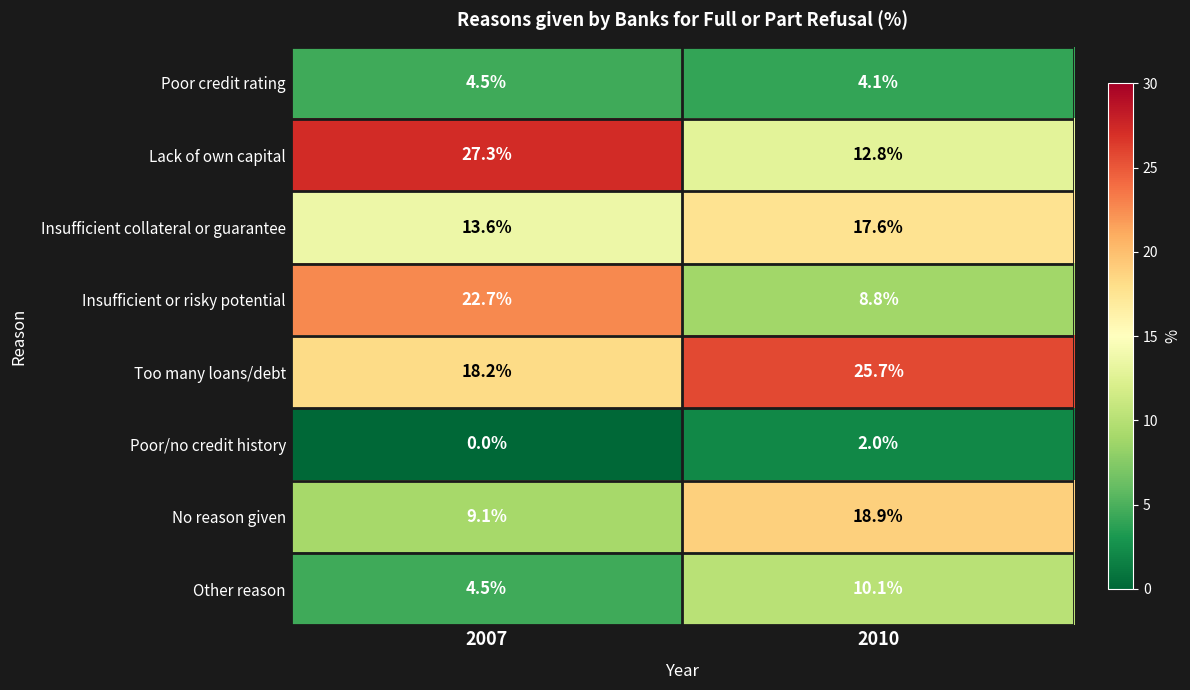

Rank the series at 2010 from lowest to highest value.

Poor/no credit history, Poor credit rating, Insufficient or risky potential, Other reason, Lack of own capital, Insufficient collateral or guarantee, No reason given, Too many loans/debt